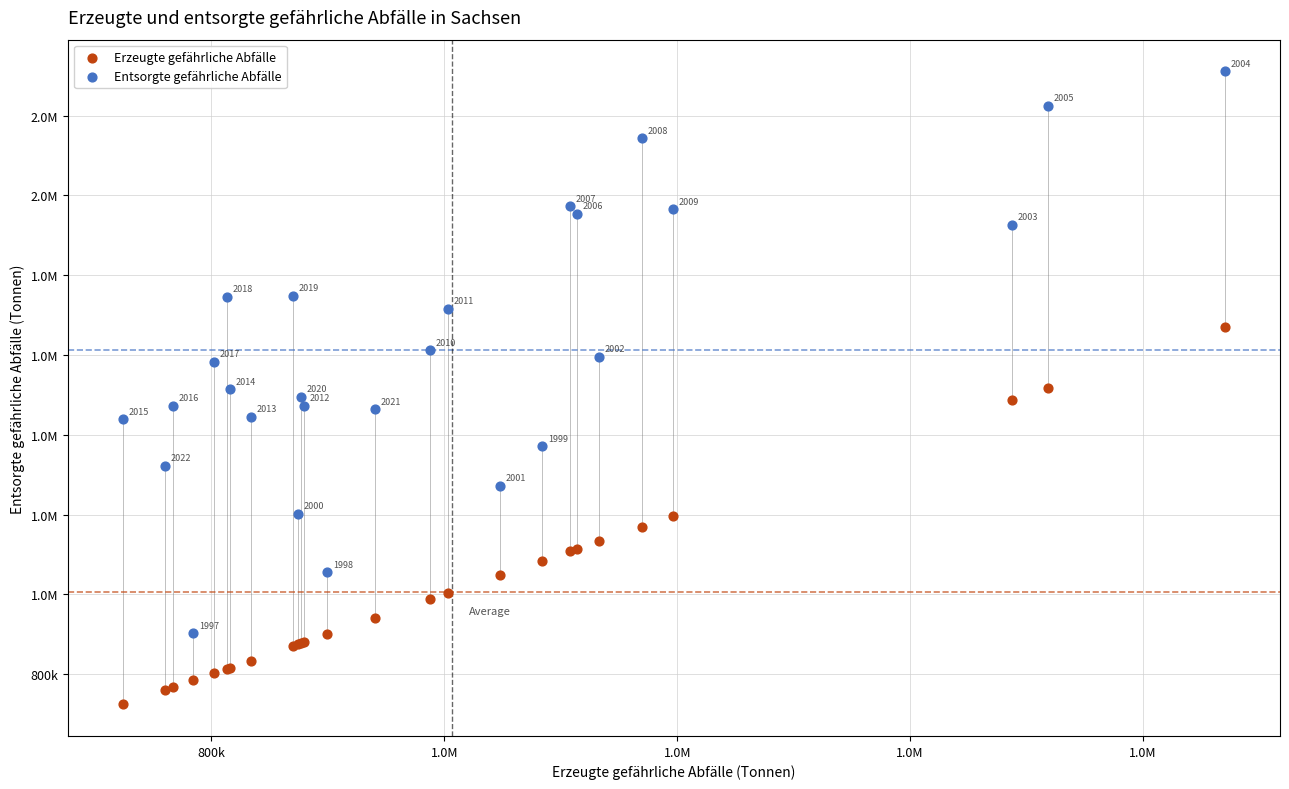

What are all the series names shown in the legend?

Erzeugte gefährliche Abfälle, Entsorgte gefährliche Abfälle